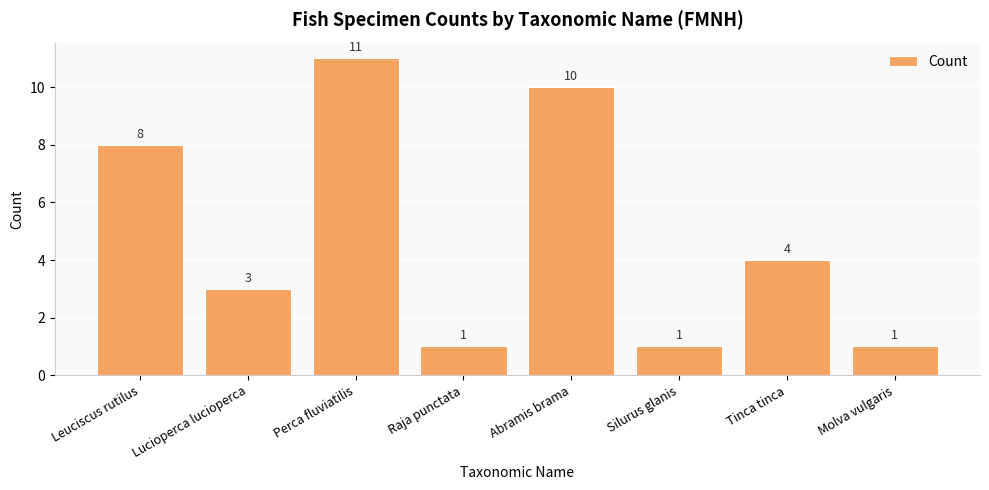

How many values are between 1 and 10?

7